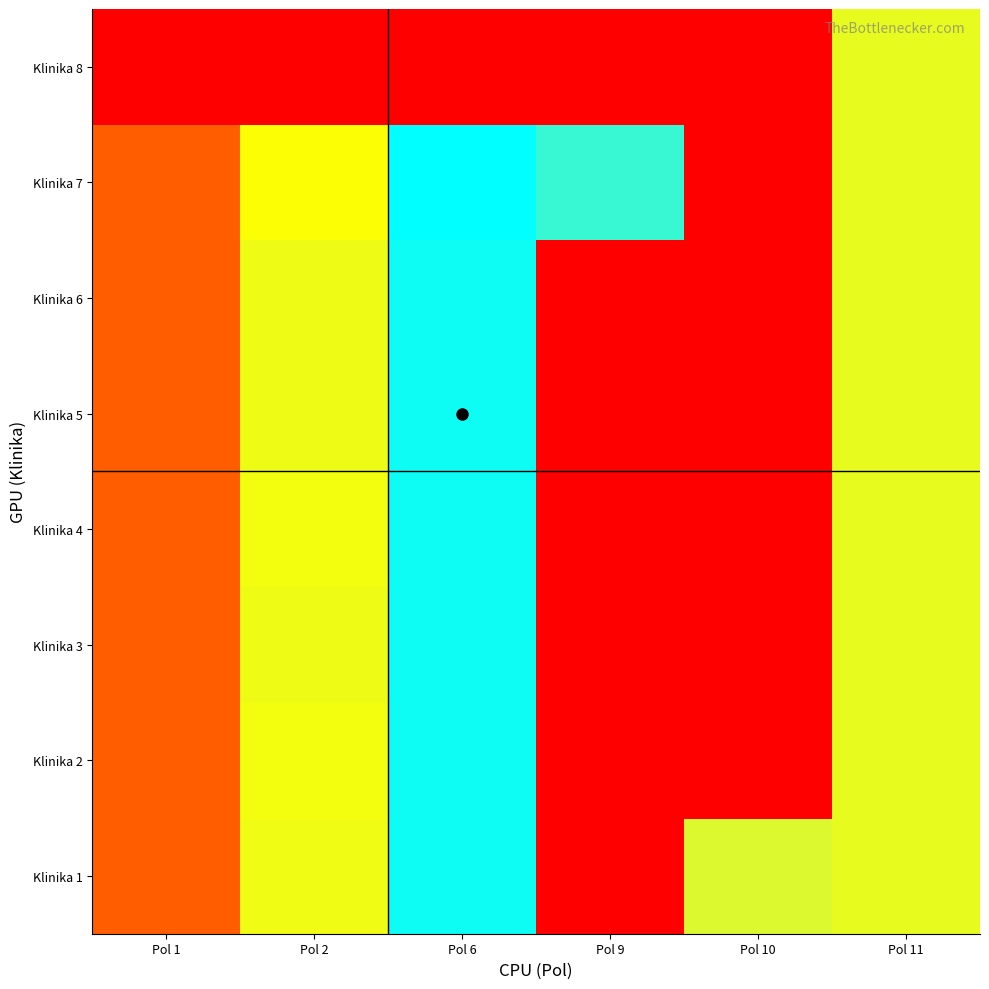

At which category is the sum across all series the highest?

Pol 6